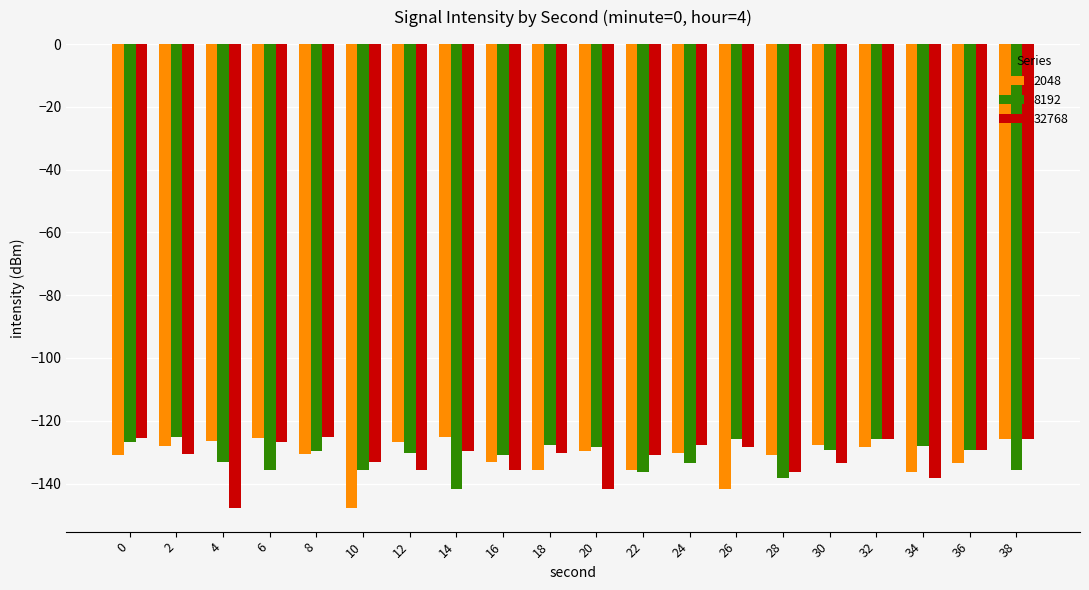

What is the total value across all series at 2?

-383.9